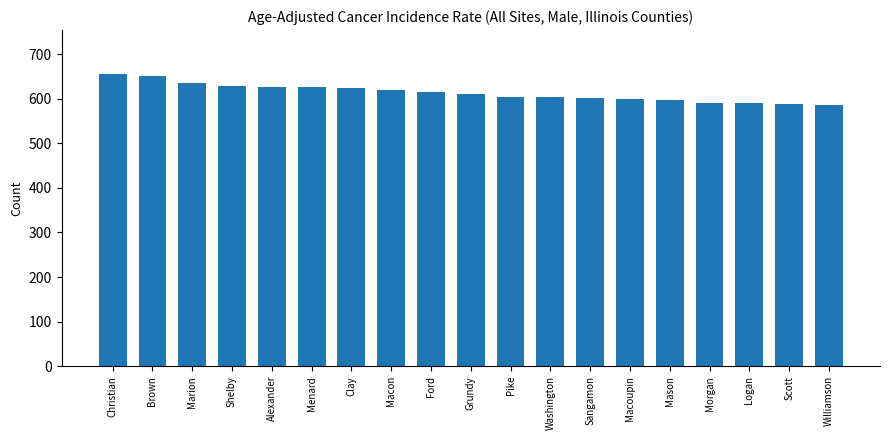

What is the approximate value at Christian?

655.6